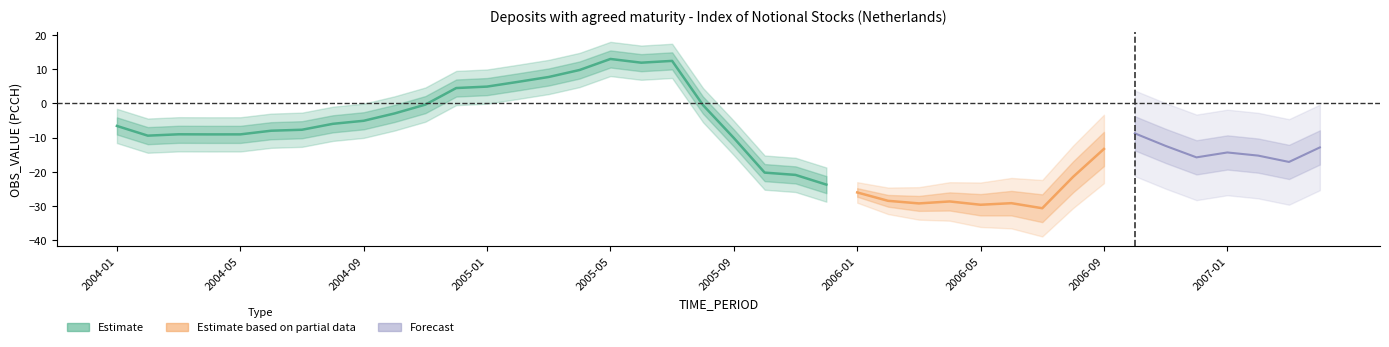

What is the approximate value at 2004-03?

-8.5